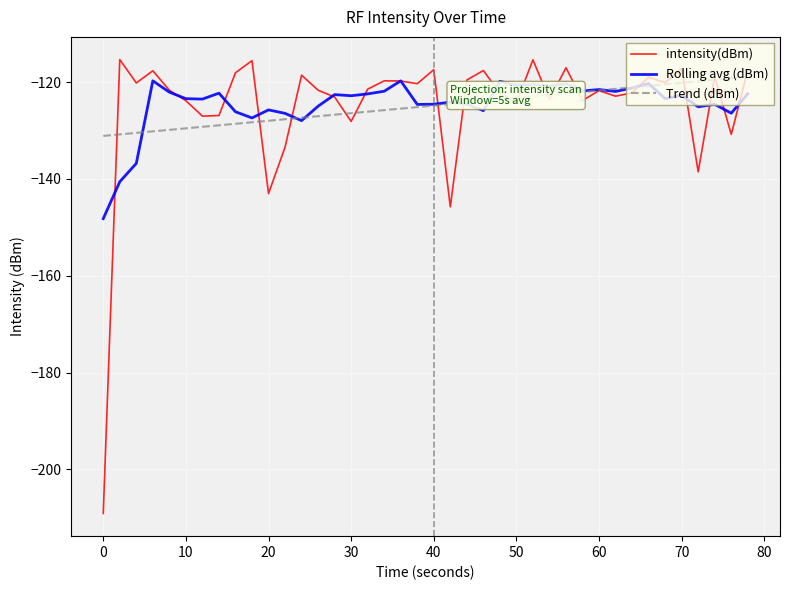

True or false: intensity(dBm) and Trend (dBm) intersect in this chart.

True